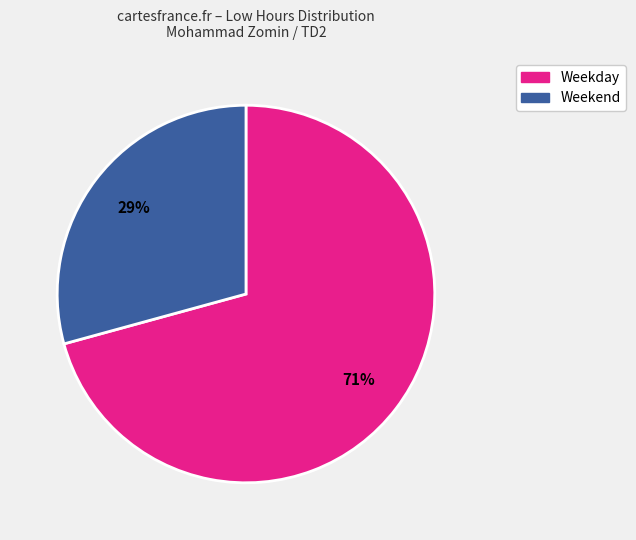

To the nearest percent, what portion does Weekend represent?

29%